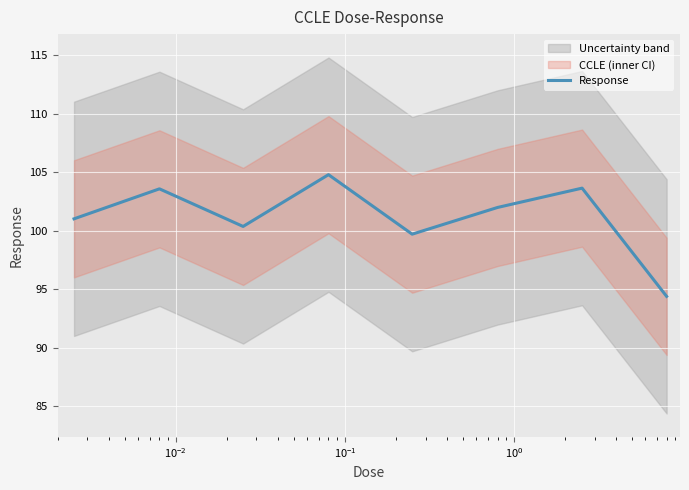

What is the maximum value for Response?

104.8